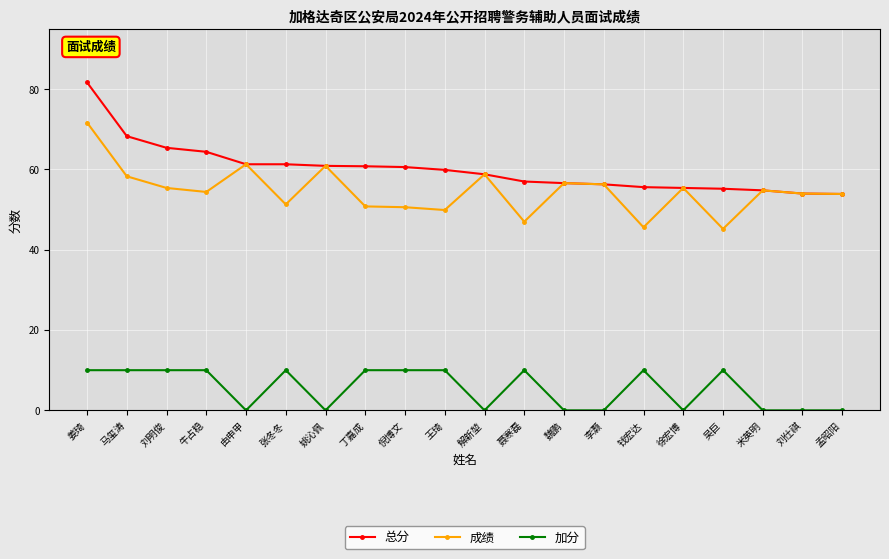

What is the total value across all series at 吴巨?

110.4